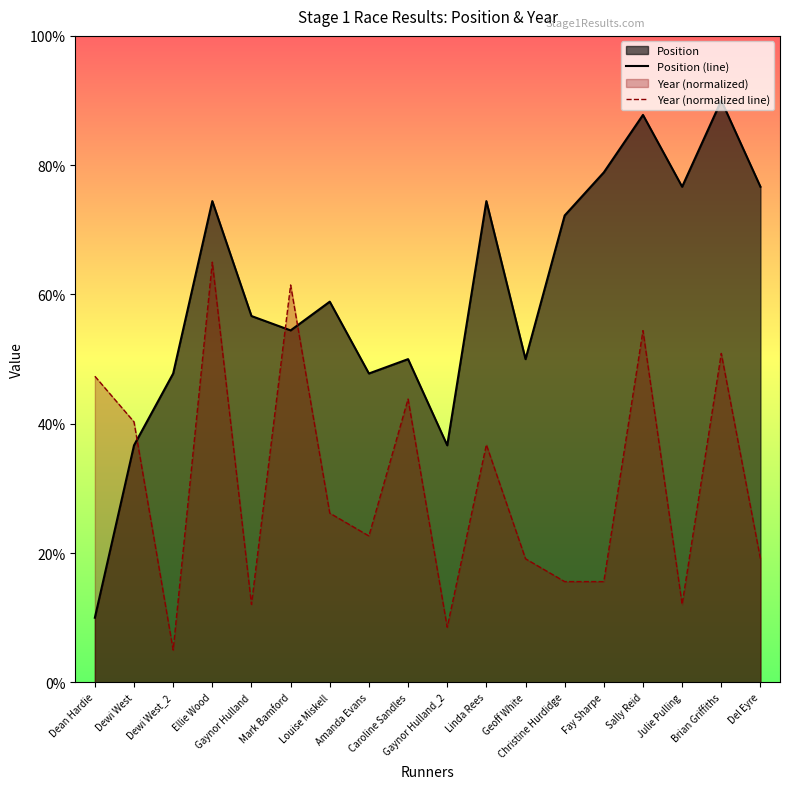

What is the total value across all series at Amanda Evans?

70.4